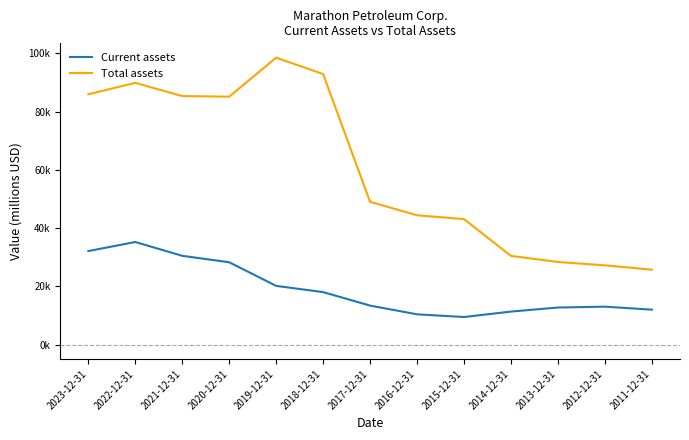

At which category does the chart reach its peak across all series?

2019-12-31